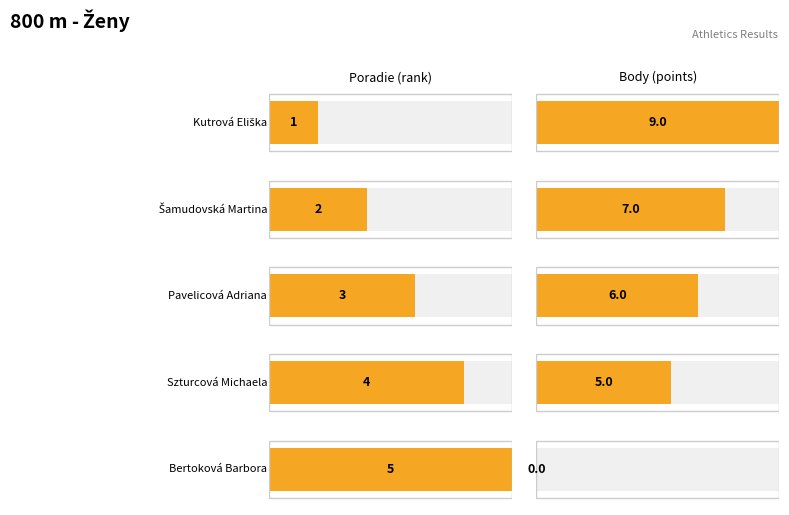

What is the sum of the Poradie values at Kutrová Eliška and Pavelicová Adriana?

4